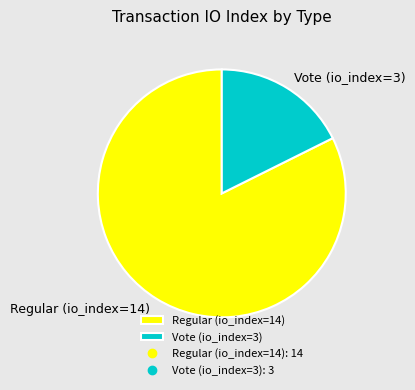

Do Regular (io_index=14) and Vote (io_index=3) together represent more than half of the pie?

Yes